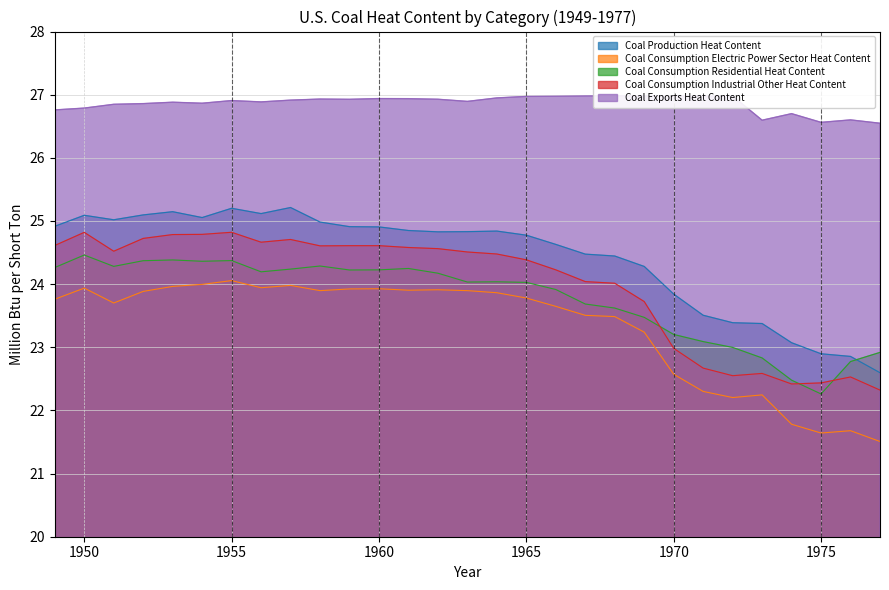

Where is the first local minimum for Coal Consumption Electric Power Sector Heat Content?

1951